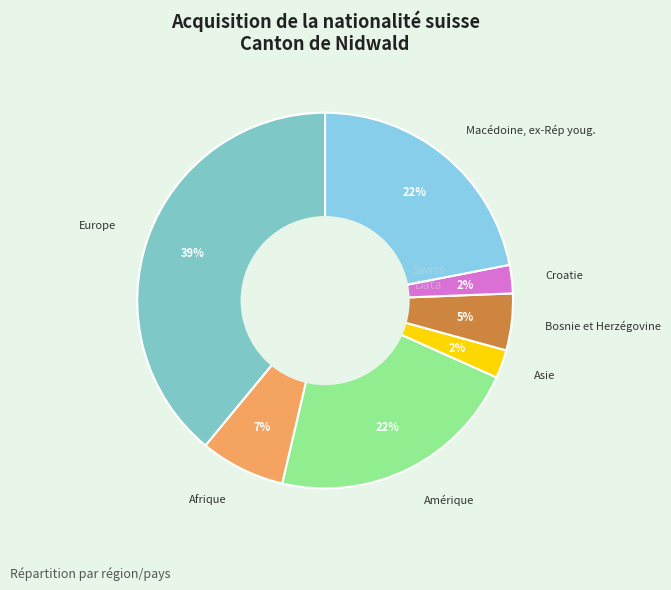

Do Bosnie et Herzégovine and Europe together represent more than half of the pie?

No